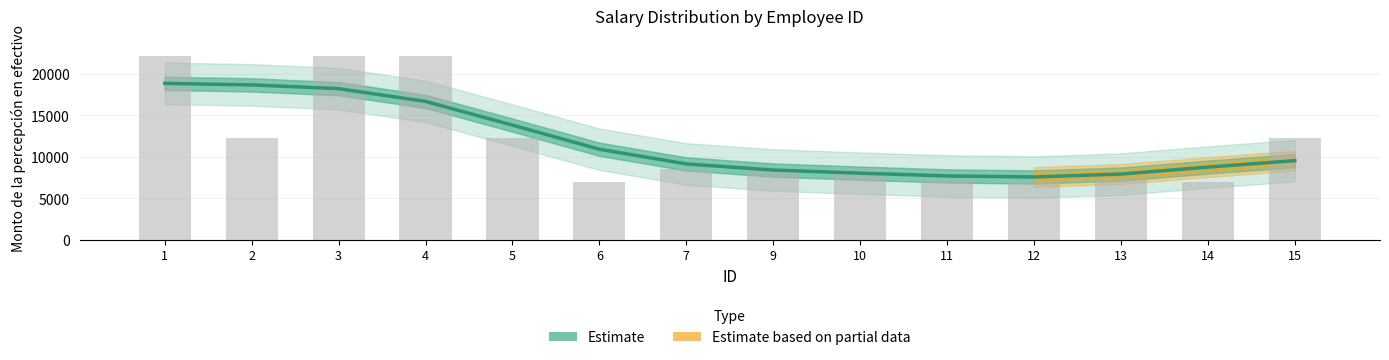

The chart shows a value of 18869.9 at 1. True or false?

True